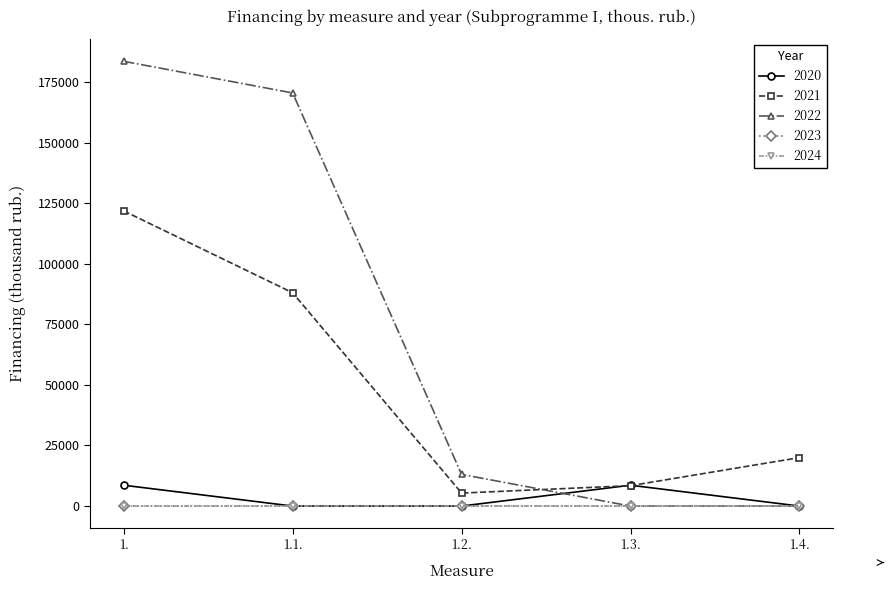

What is the difference between the highest and lowest values at 1.1.?

170500.0